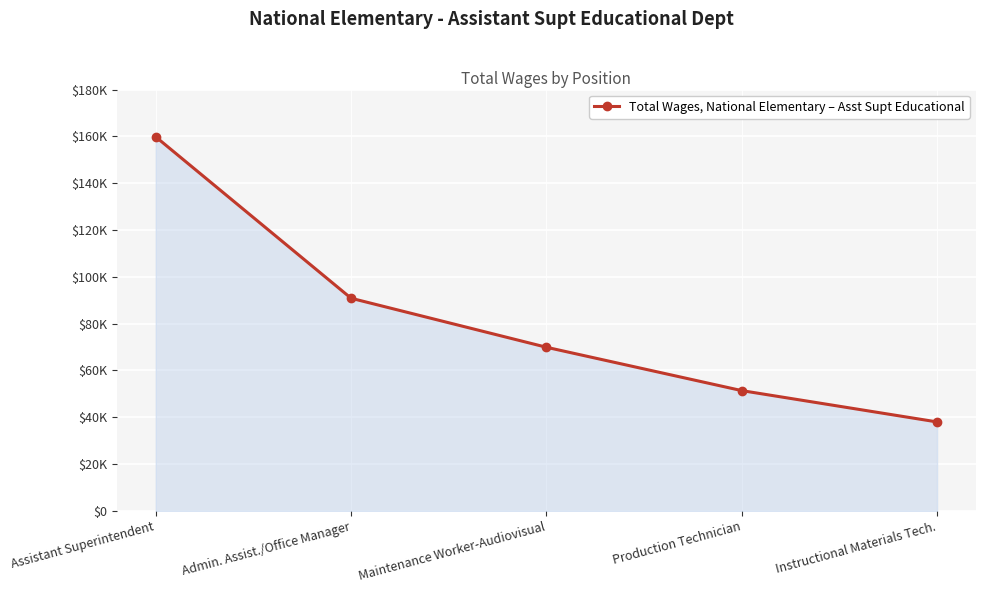

Is this an area chart (filled region under the line)?

Yes